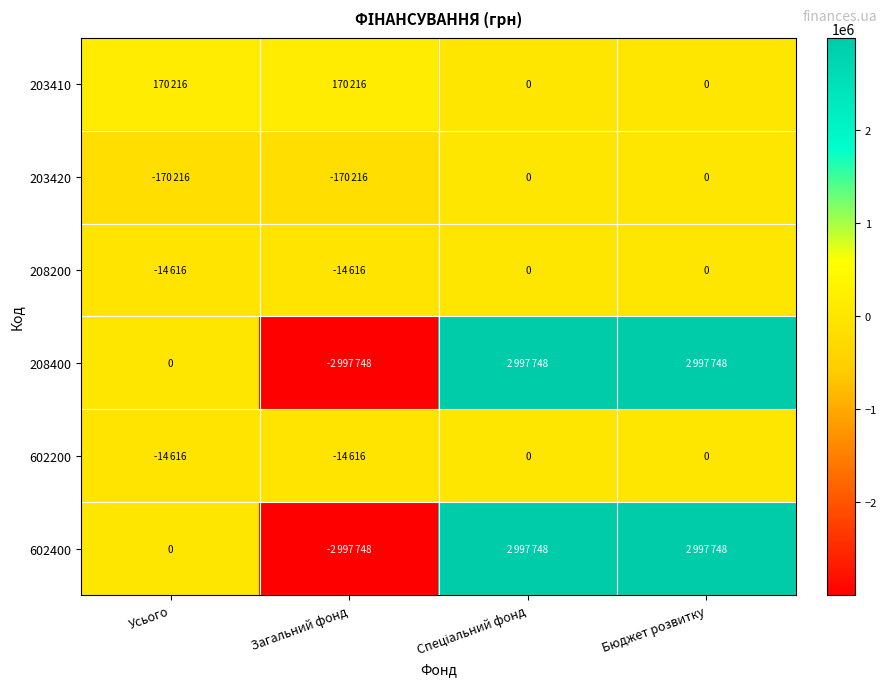

The value of 602400 at Бюджет розвитку is 2997748. True or false?

True